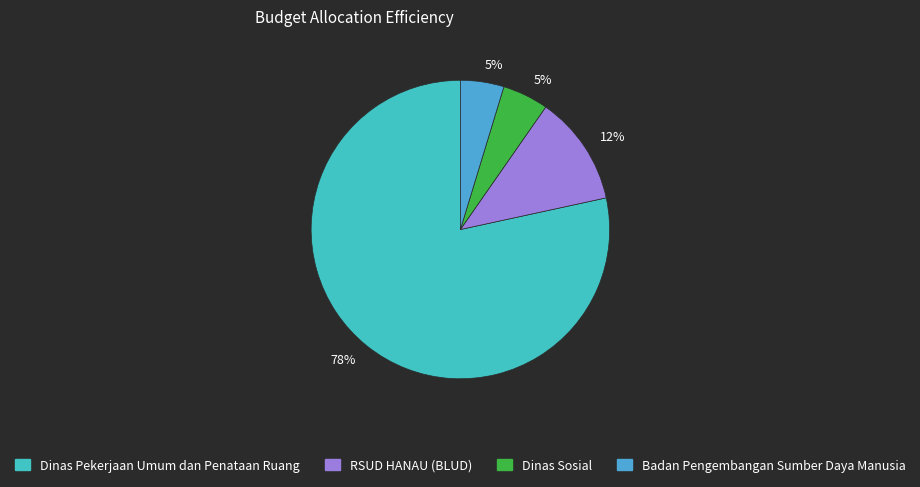

How many slices are in this pie chart?

4